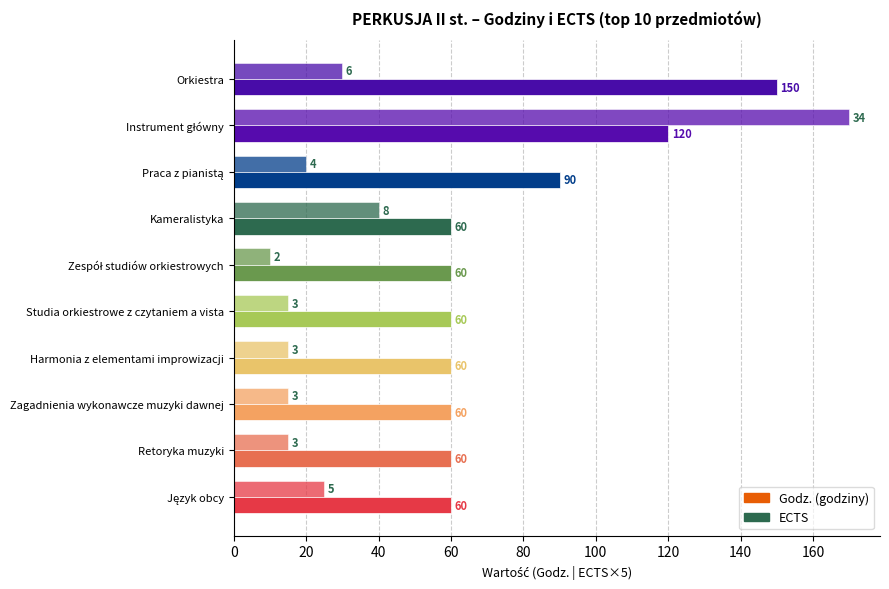

How many series are shown in this chart?

2